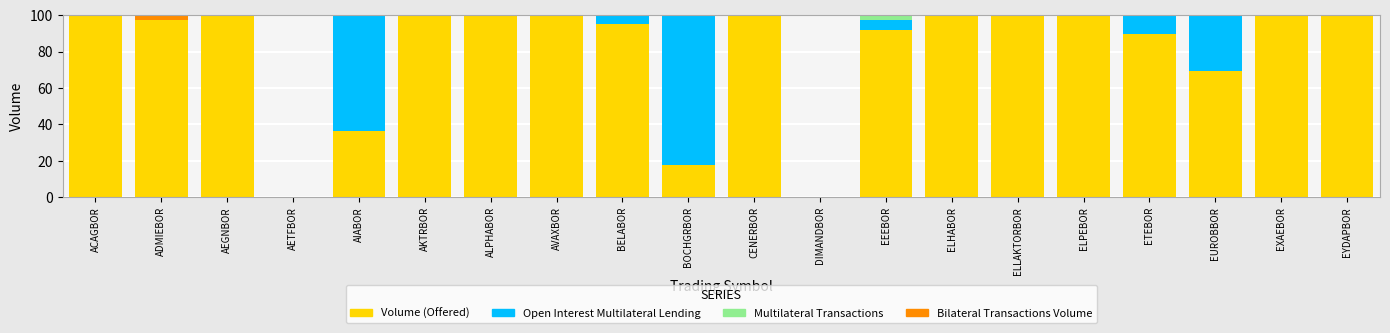

What is the sum of all Volume (Offered) values?

1597.8